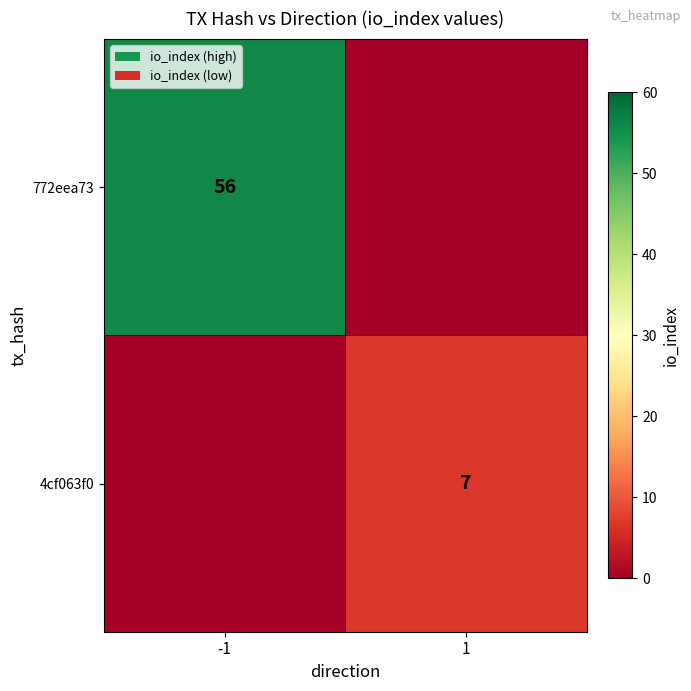

True or false: 772eea73 has a value of 31 at -1.

False